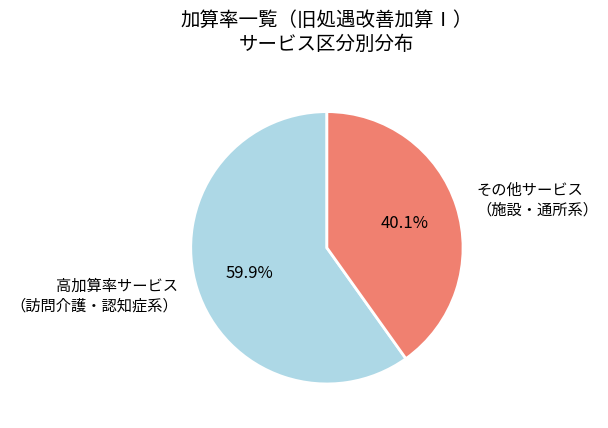

Which slice is the smallest?

その他サービス （施設・通所系）